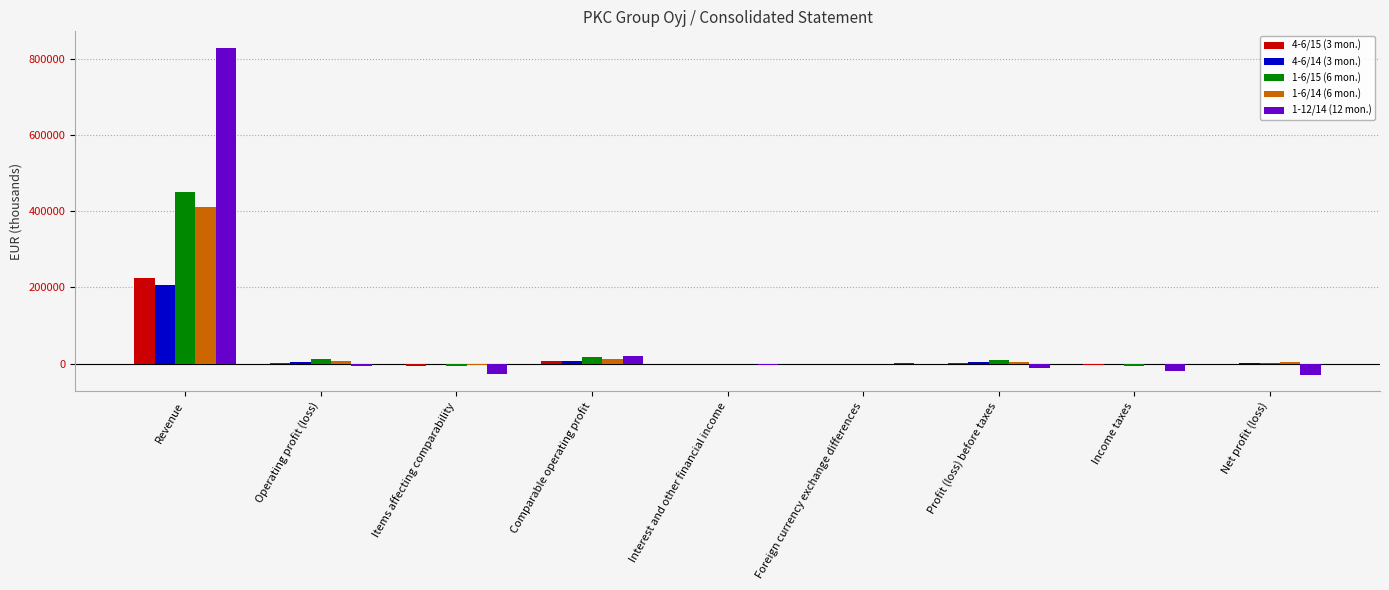

Is it true that 1-12/14 (12 mon.) equals -18523 at Income taxes?

True